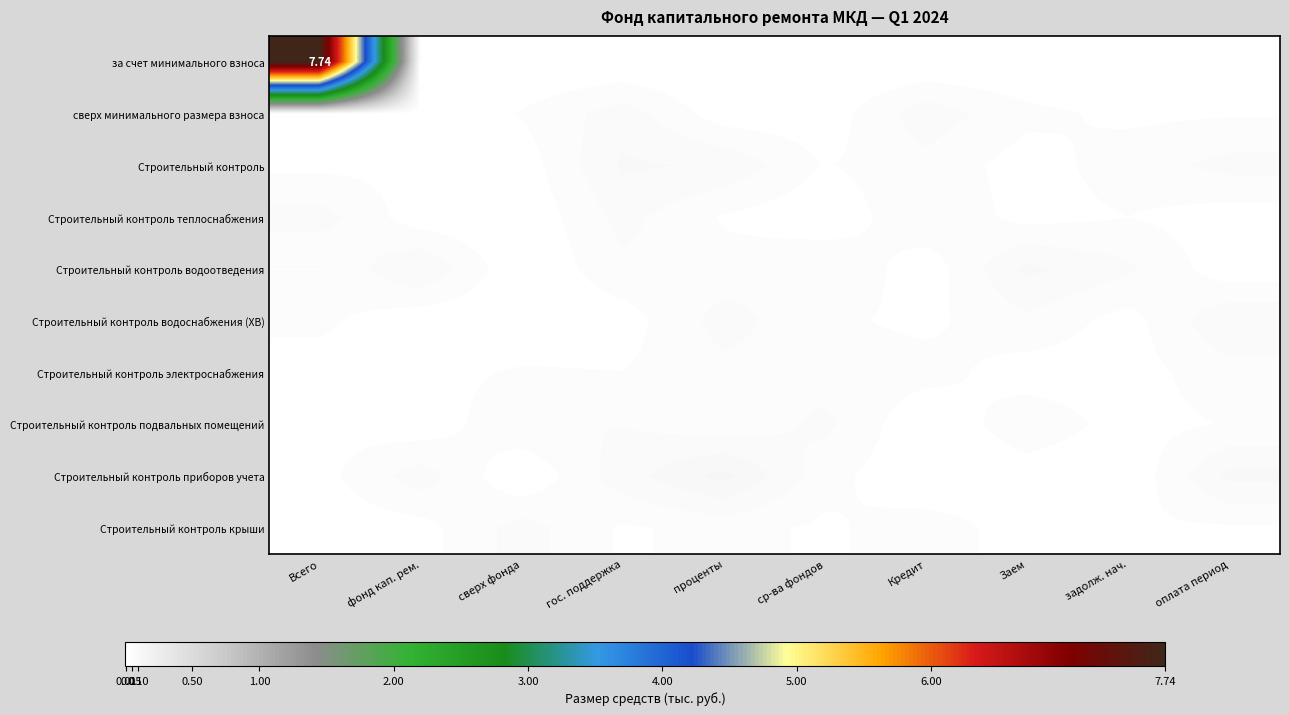

The Строительный контроль теплоснабжения series shows 0.0 at задолж. нач.. True or false?

True